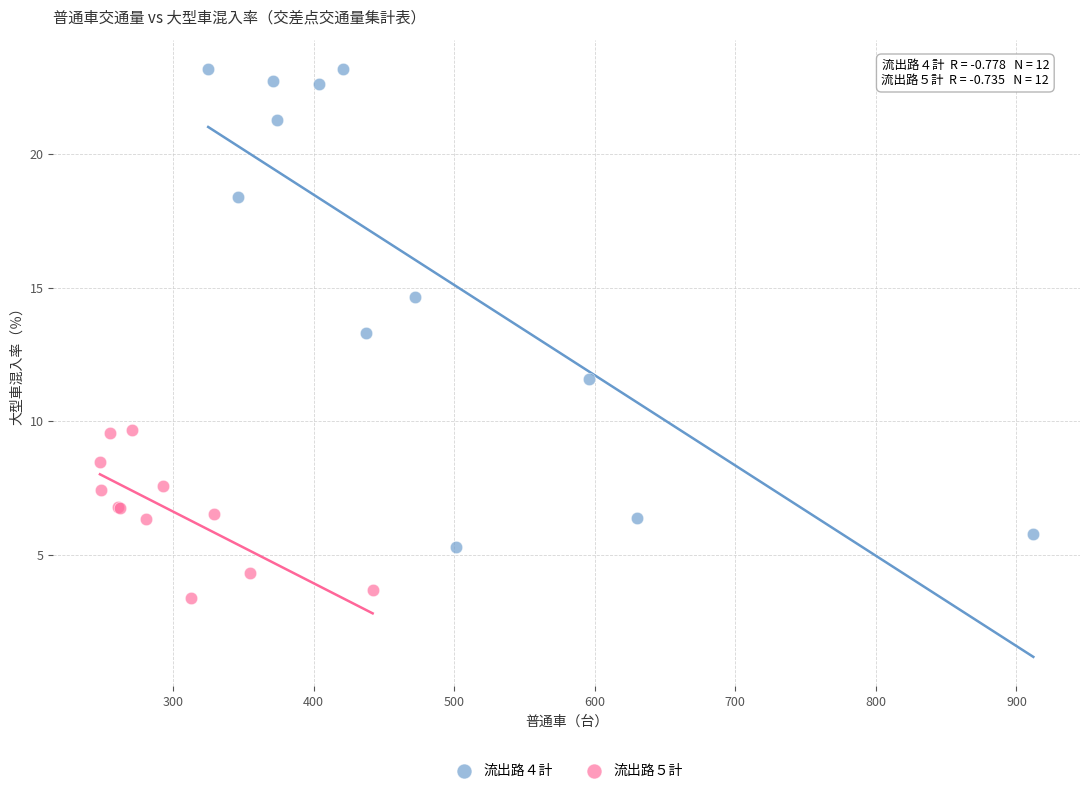

Which series has the largest Y range (max minus min)?

流出路４計